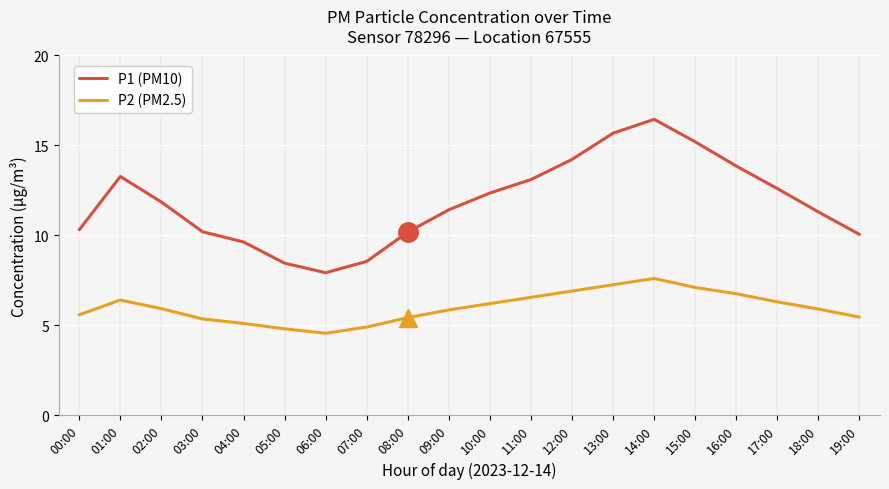

True or false: P2 (PM2.5) and P1 (PM10) intersect in this chart.

False